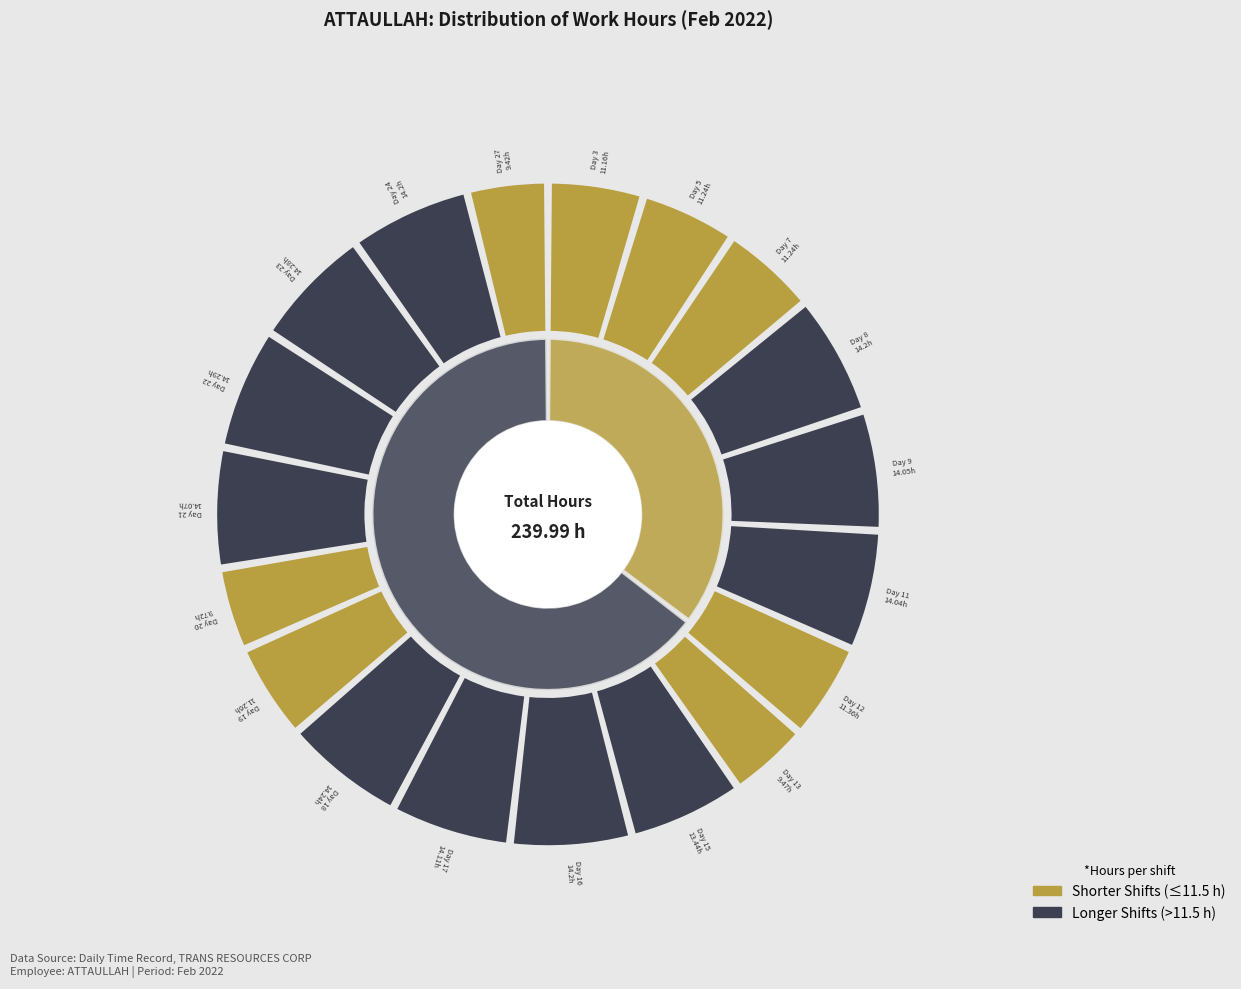

How much of the chart is everything except Day 23?

94.0%